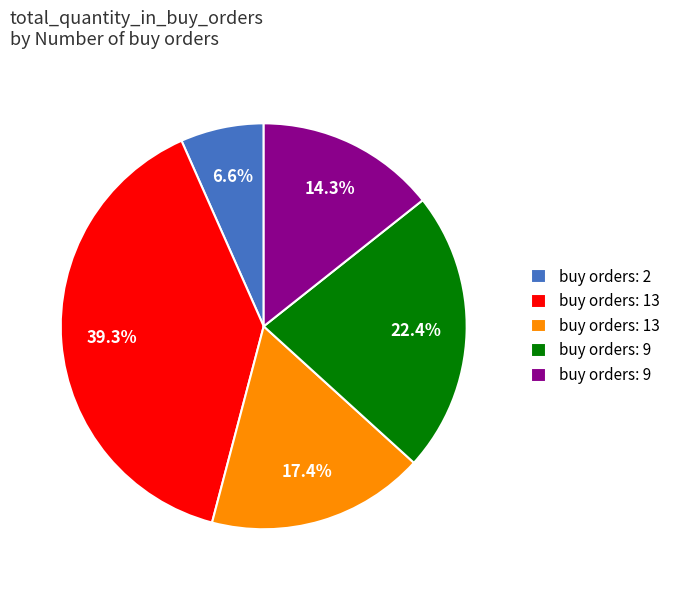

Does any single category account for the majority?

No